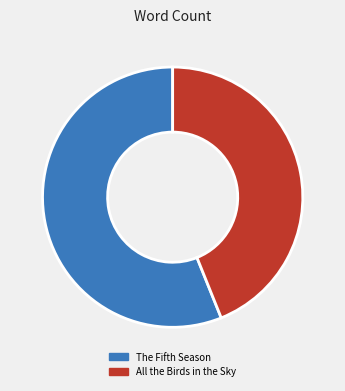

Count the number of slices in the pie.

2